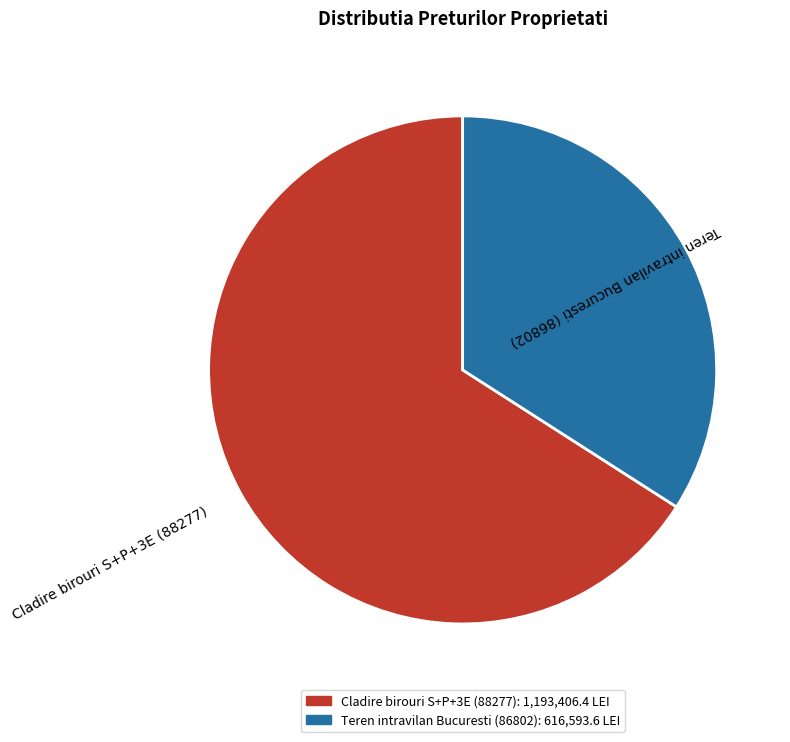

Which slice represents more than half of the pie?

Cladire birouri S+P+3E (88277)